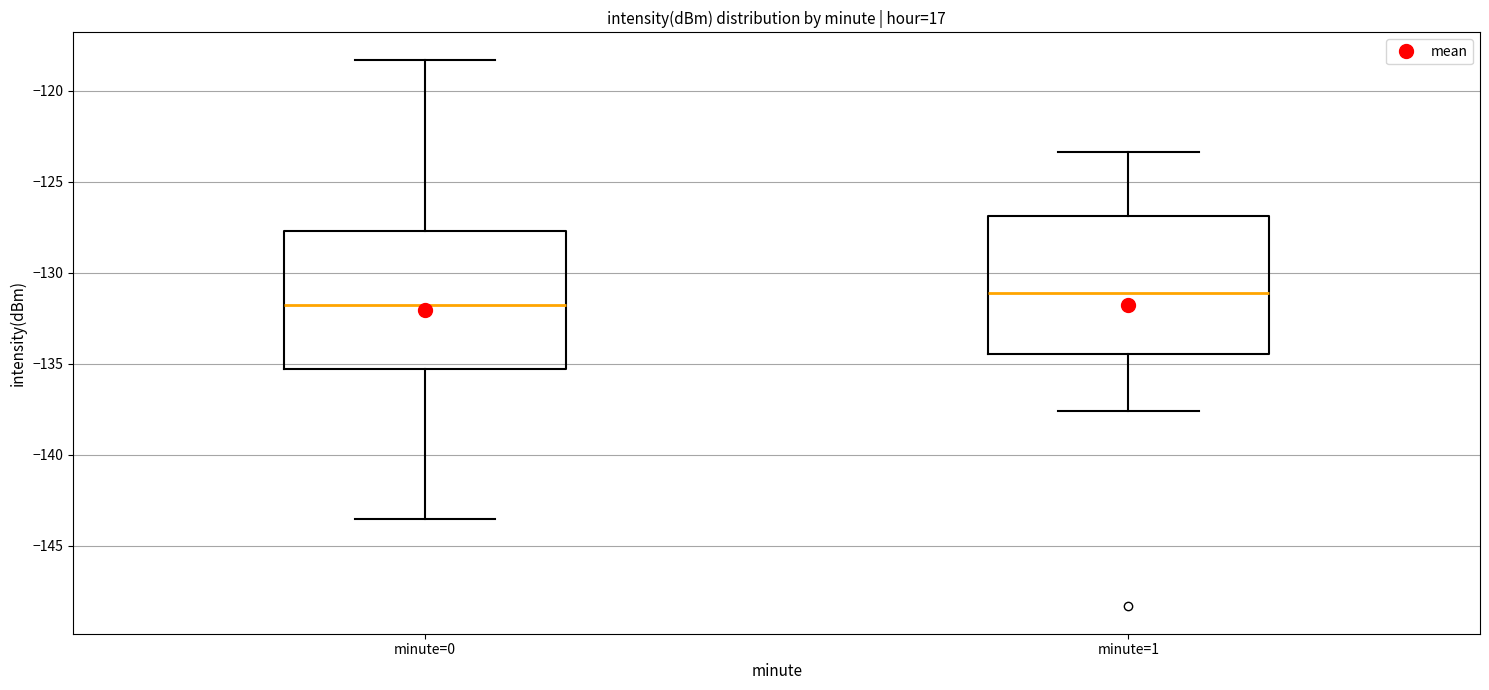

Reading left to right, read every box against the y-axis: the position of its median line, the range the box covers, and the ends of its whiskers. The values are not printed on the chart, so give them approximately, as read against the axis.

minute=0: median -132.0, box -135.5 to -127.5, whiskers -143.5 to -118.5
minute=1: median -131.0, box -134.5 to -127.0, whiskers -137.5 to -123.5